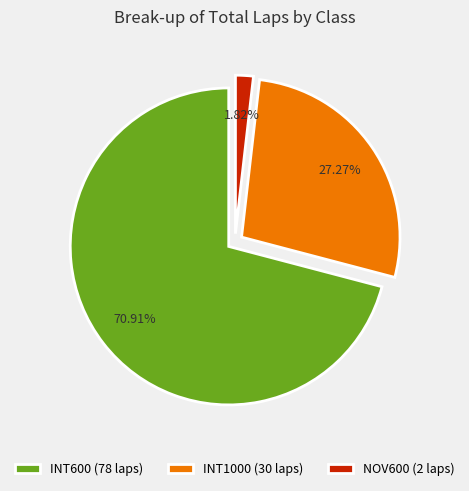

What is the majority slice?

INT600 (78 laps)